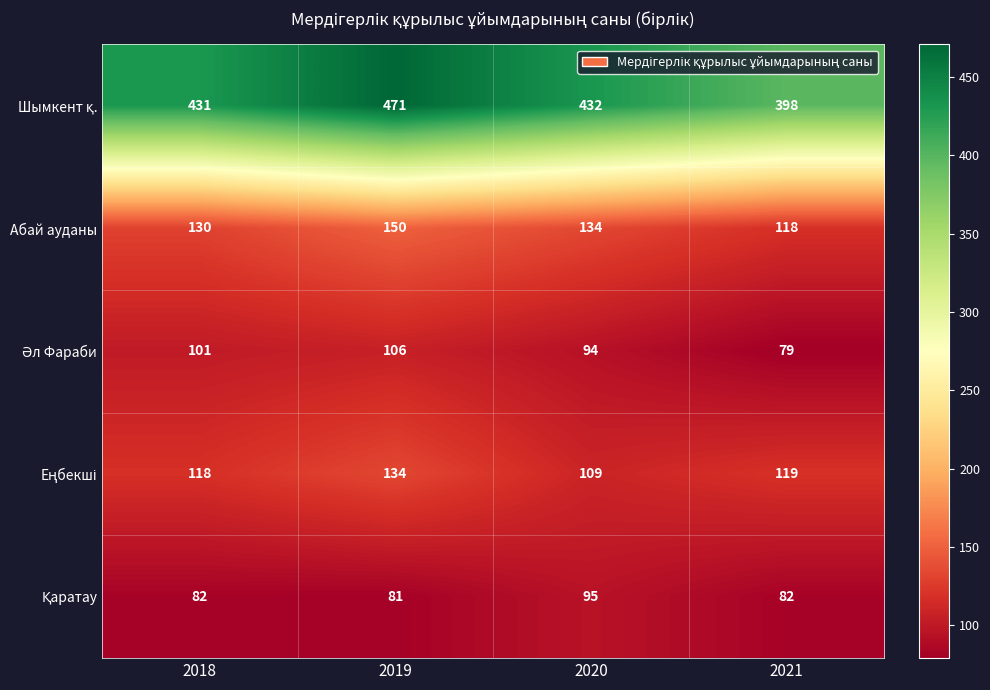

What is the average value of the Абай ауданы series?

133